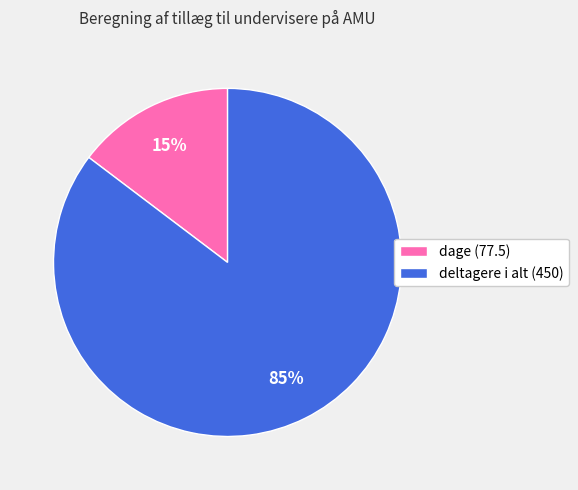

Between deltagere i alt (450) and dage (77.5), which is larger?

deltagere i alt (450)